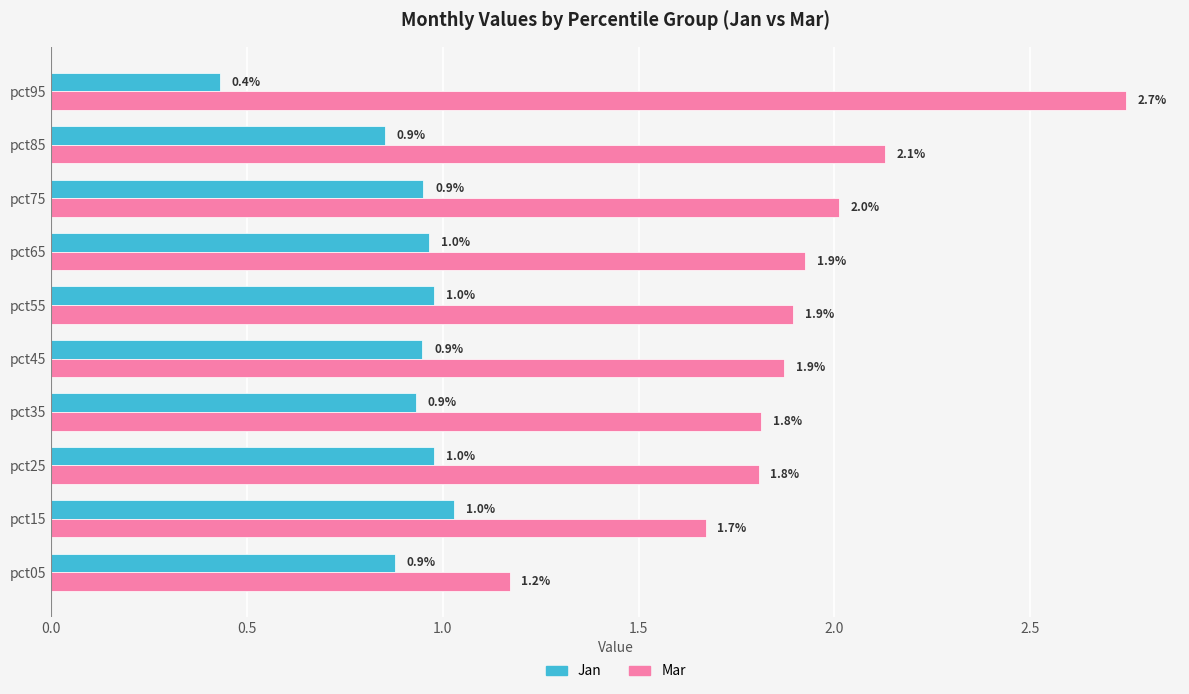

Which series has the largest total across all categories?

Mar